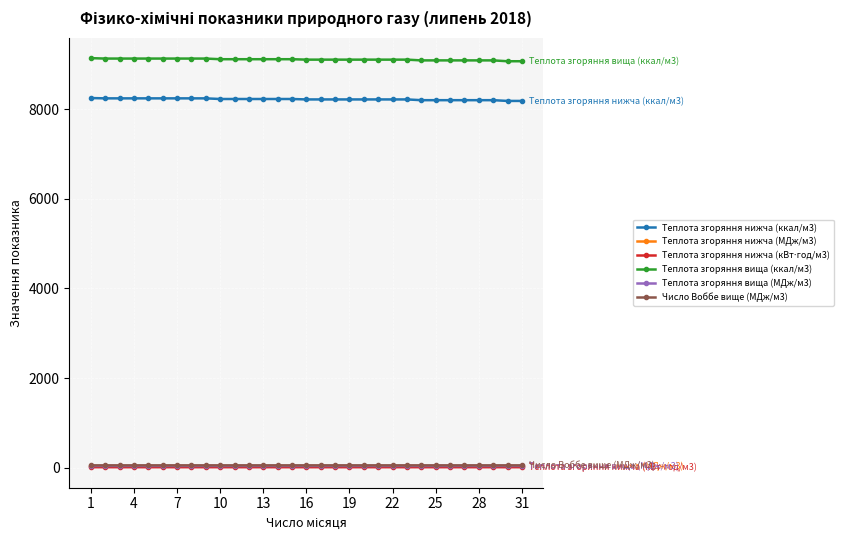

True or false: Число Воббе вище (МДж/м3) and Теплота згоряння вища (ккал/м3) intersect in this chart.

False